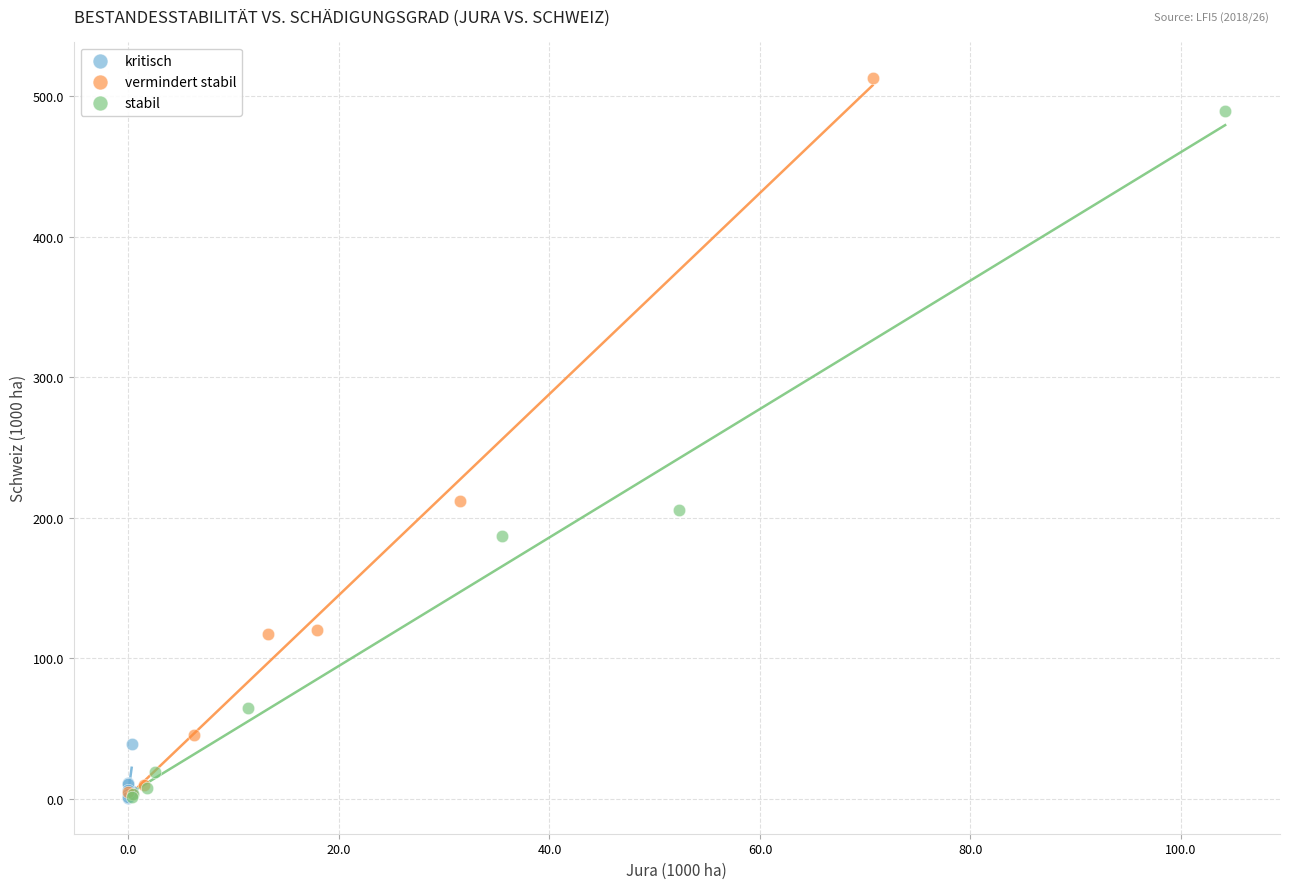

Which series contains the highest Y value?

vermindert stabil